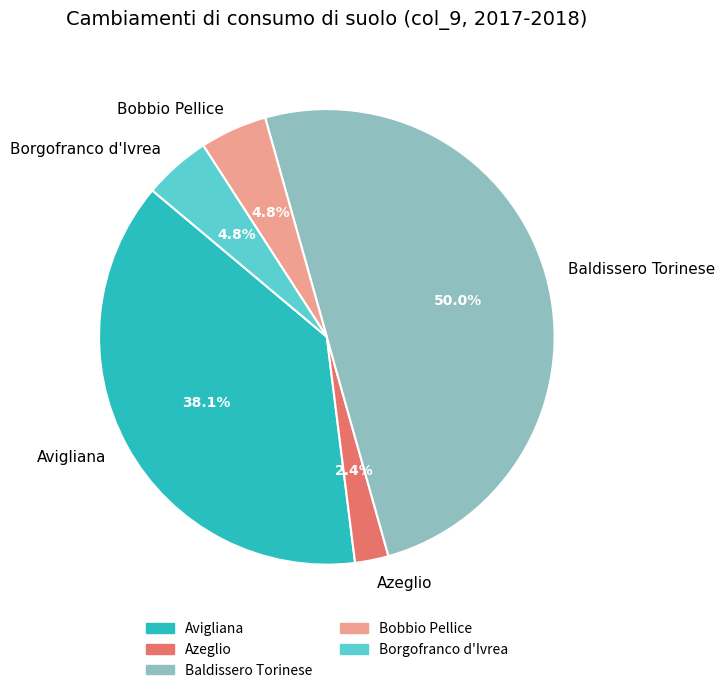

What percentage is NOT represented by Avigliana?

61.9%